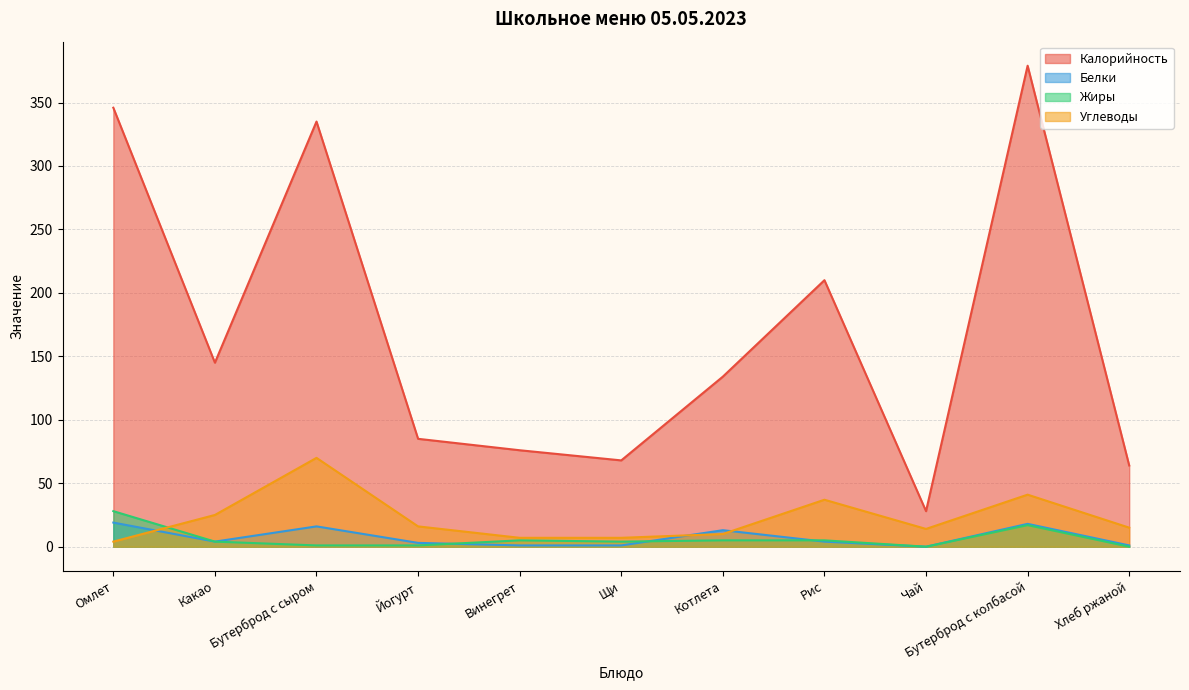

What is the difference between the second highest and second lowest values in the Калорийность series?

281.9